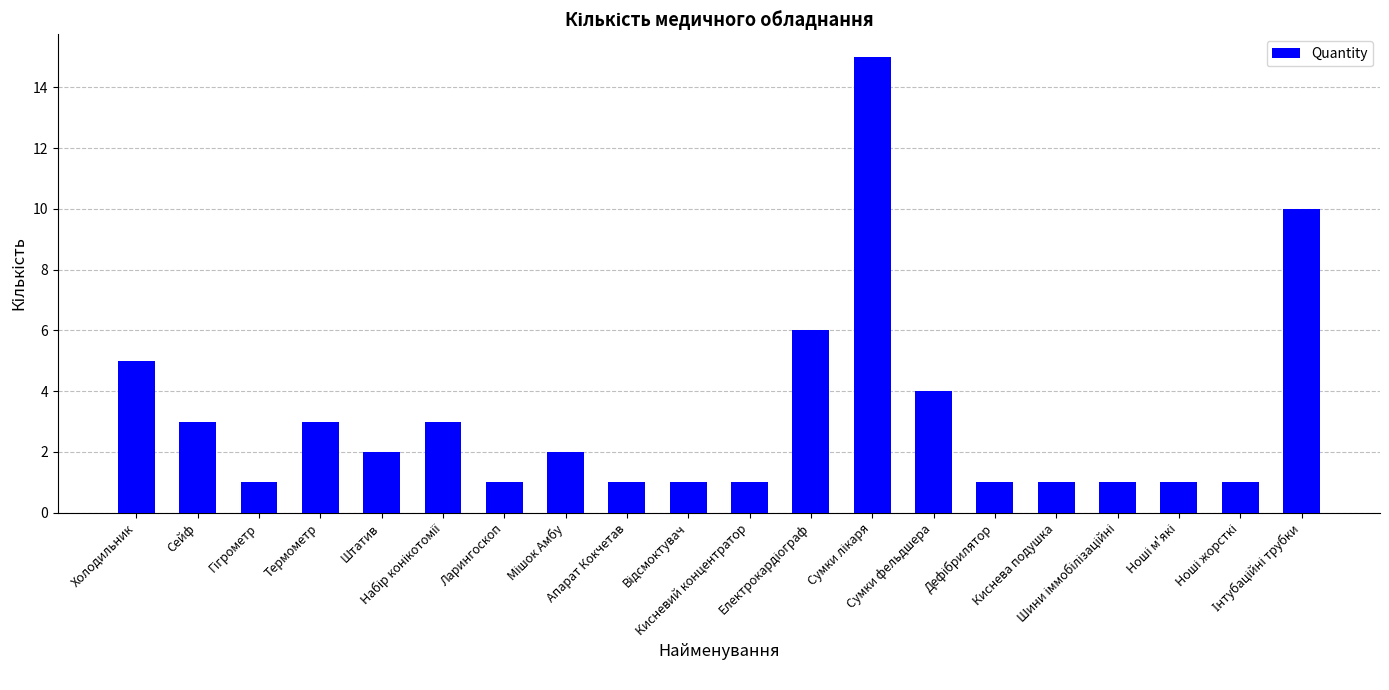

How many bars are there in total?

20